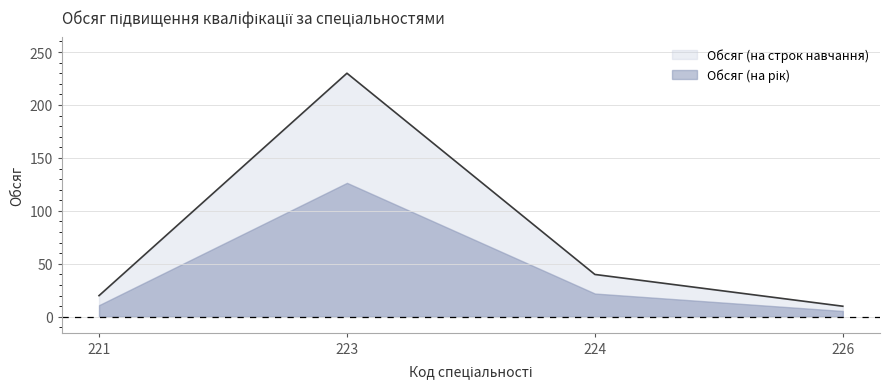

Where does the data first go above 40?

223